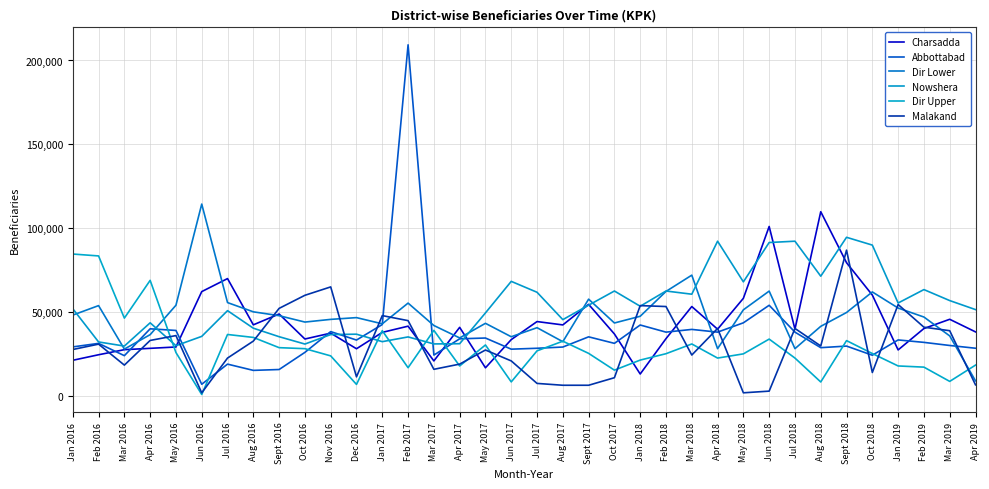

List the labels in order of Dir Lower value, largest first.

Jun 2016, Mar 2018, Jun 2018, Feb 2018, Oct 2018, Sept 2017, Jul 2016, Feb 2017, May 2016, Feb 2016, Jan 2019, May 2018, Aug 2016, Sept 2018, Jan 2016, Sept 2016, Jan 2018, Feb 2019, Dec 2016, Nov 2016, Oct 2016, Oct 2017, May 2017, Jan 2017, Mar 2017, Aug 2018, Jul 2017, Apr 2016, Mar 2019, Jun 2017, Apr 2017, Aug 2017, Apr 2018, Jul 2018, Mar 2016, Apr 2019